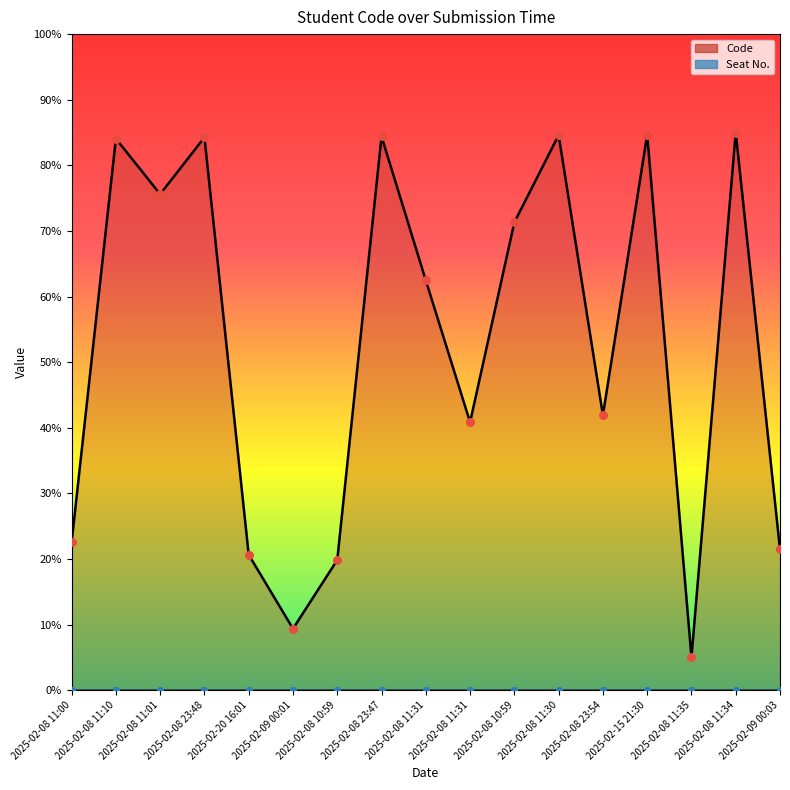

Which has a higher value, 2025-02-08 23:47 or 2025-02-08 11:31?

2025-02-08 23:47